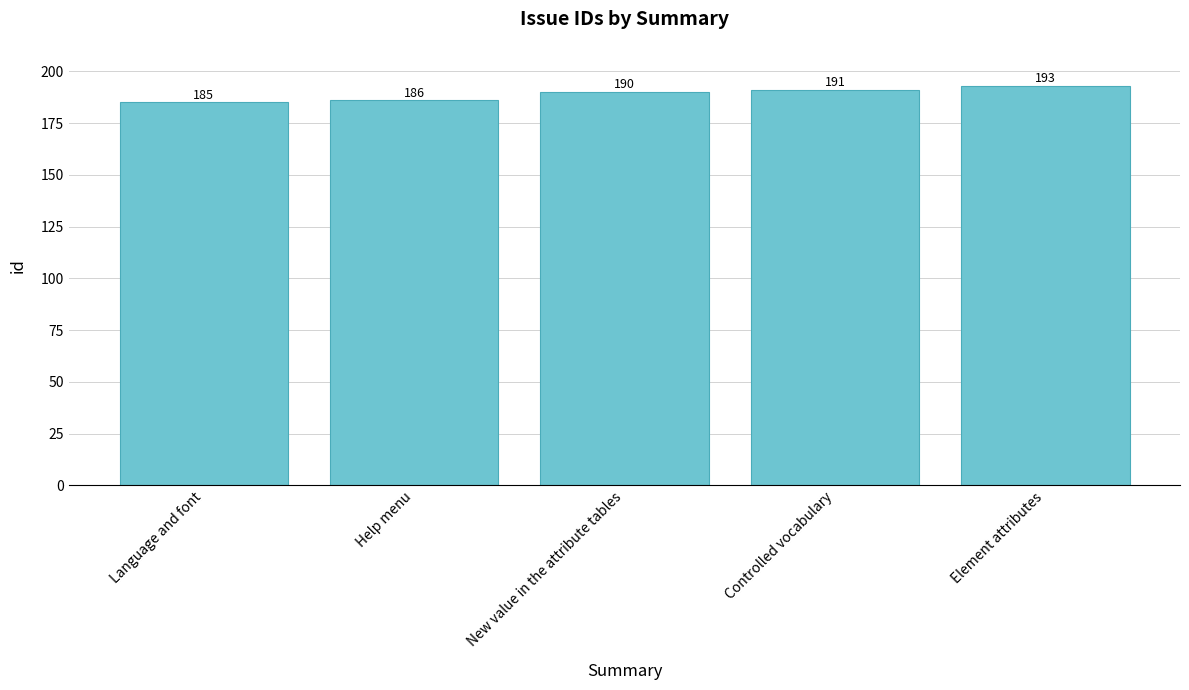

List the labels in order of value, smallest first.

Language and font, Help menu, New value in the attribute tables, Controlled vocabulary, Element attributes